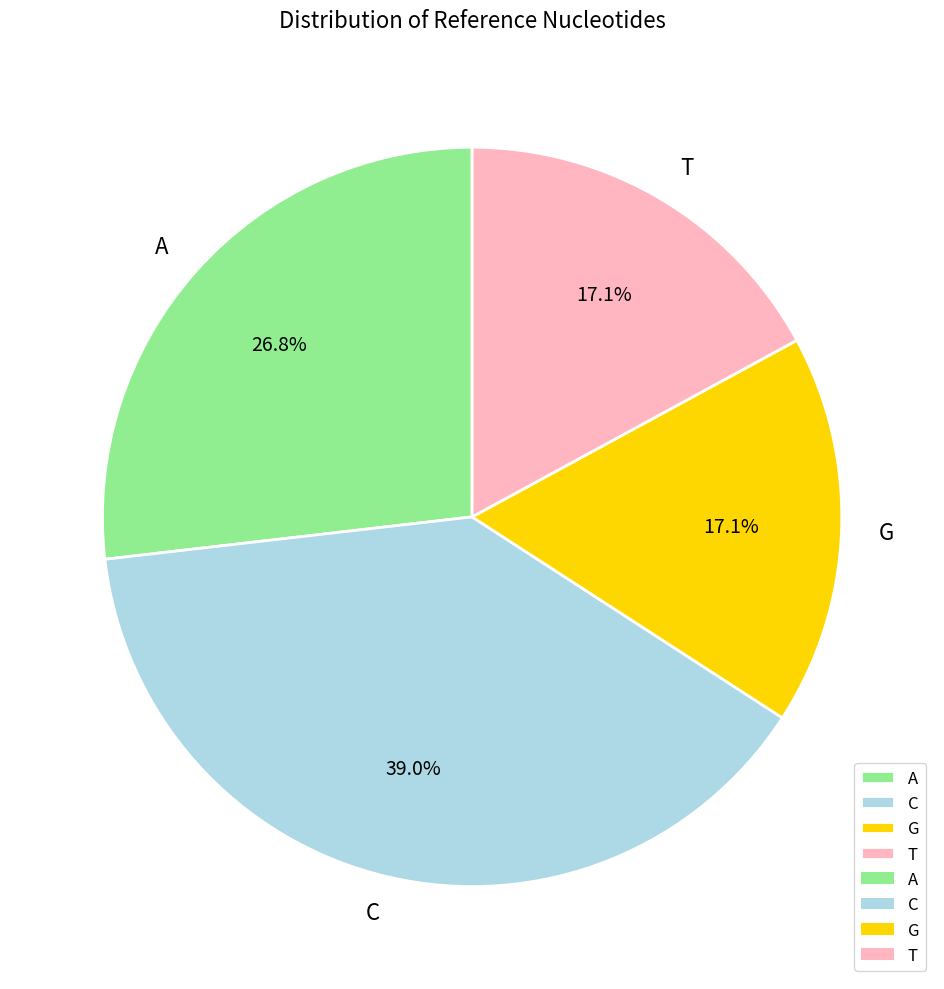

Count the number of slices in the pie.

4